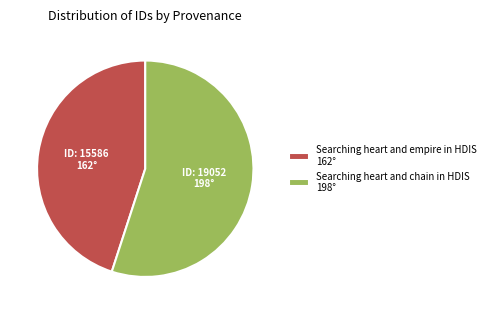

How many slices are in this pie chart?

2